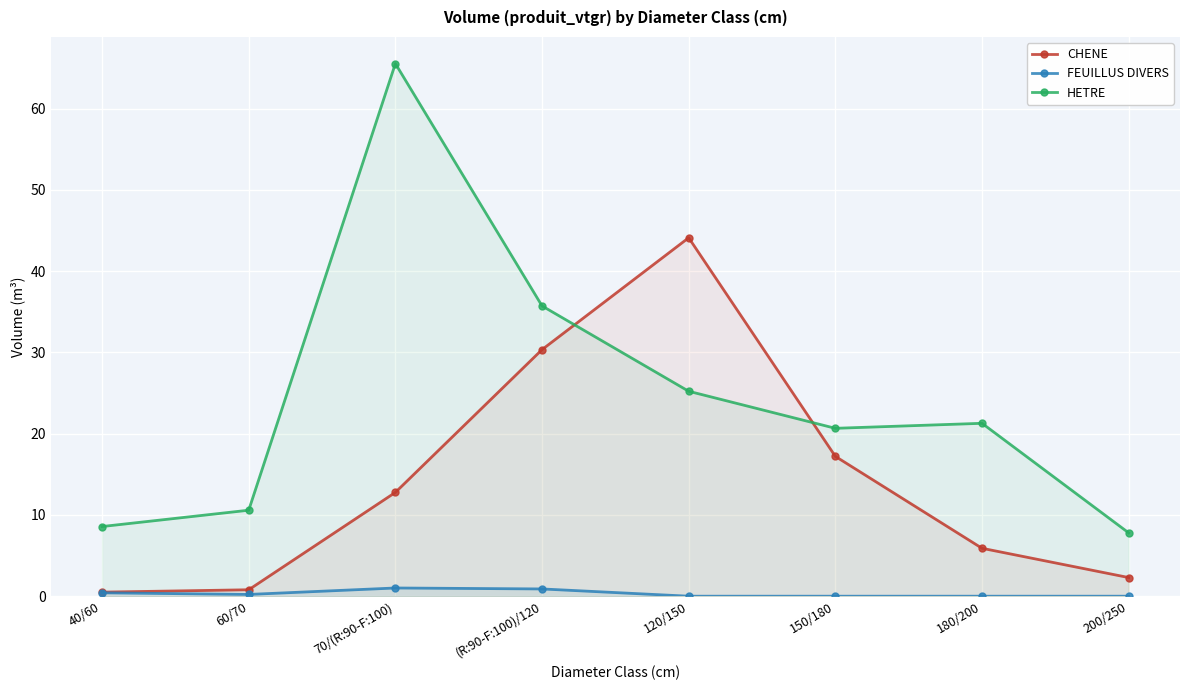

Reading left to right, list all the values displayed in this chart.

CHENE: 0.5	0.8	12.8	30.3	44.1	17.2	5.9	2.3
FEUILLUS DIVERS: 0.4	0.2	1.0	0.9	0.0	0.0	0.0	0.0
HETRE: 8.6	10.6	65.6	35.7	25.2	20.7	21.3	7.8